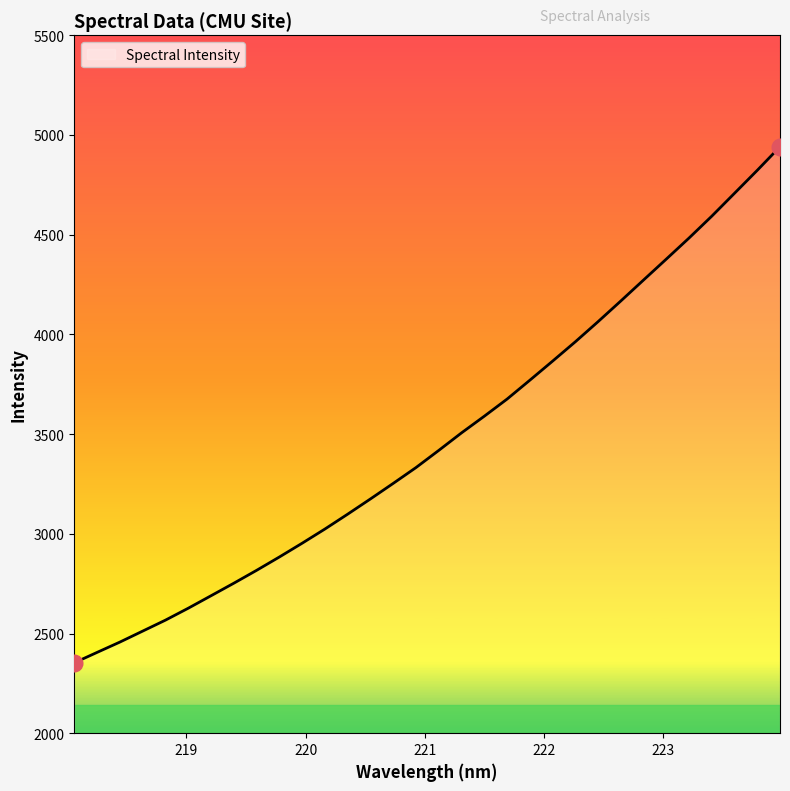

What is the difference between the maximum and minimum values?

2588.1